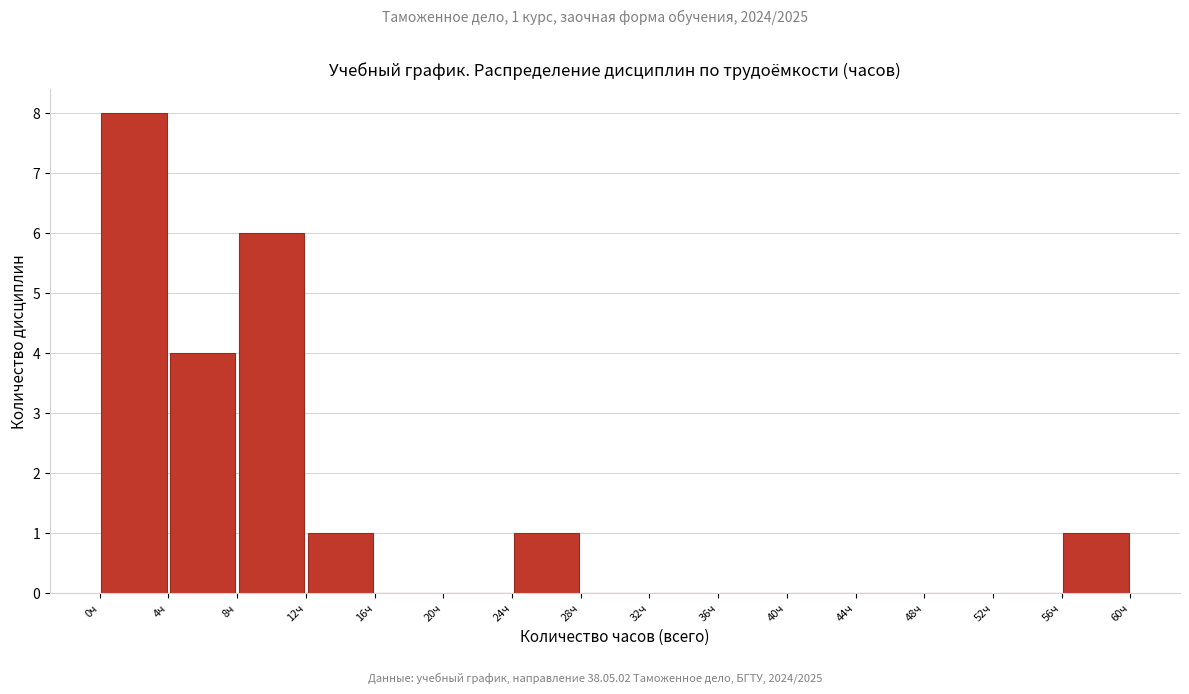

Over which range of the x-axis is the bar tallest?

0 to 4